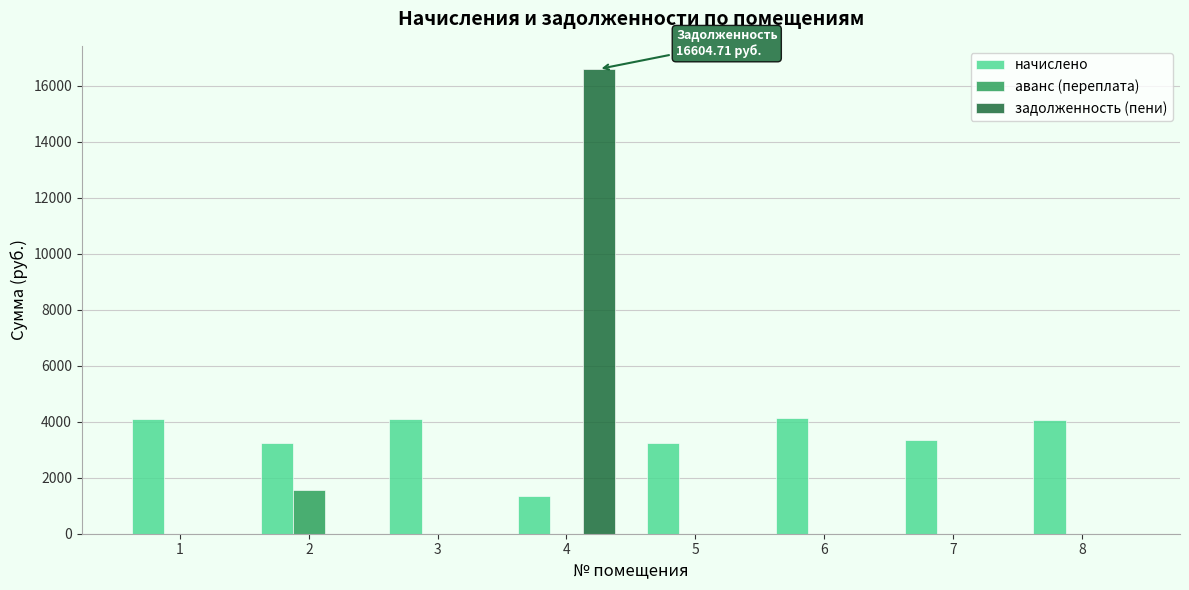

At which category is the sum across all series the highest?

4